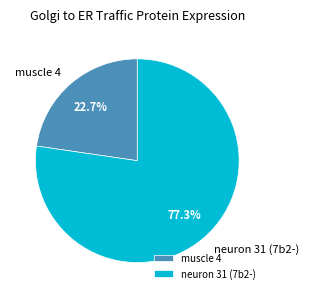

To the nearest percent, what is the average slice percentage?

50%